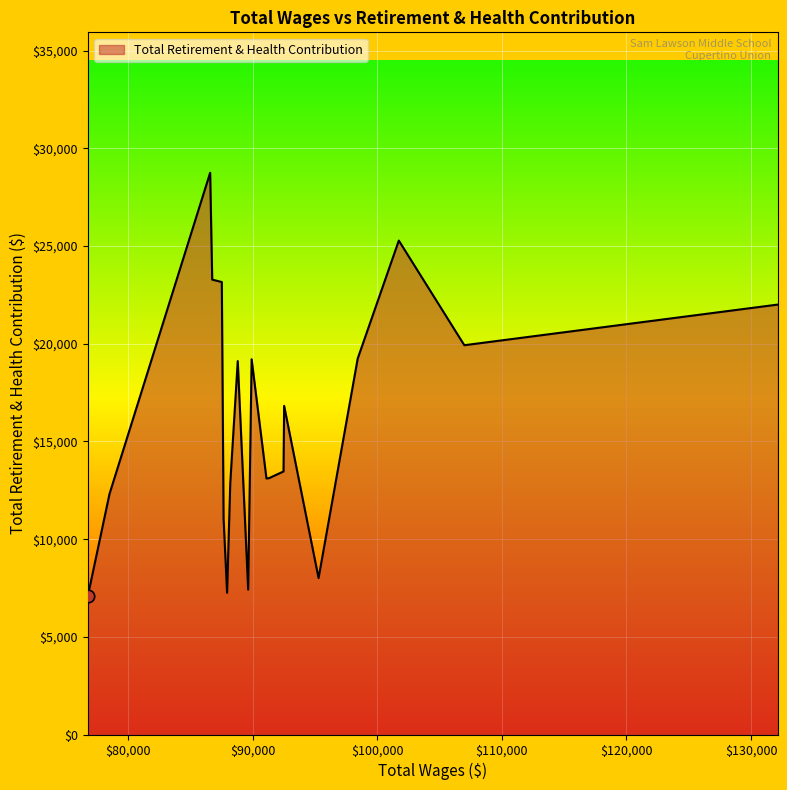

What is the smallest value displayed?

7073